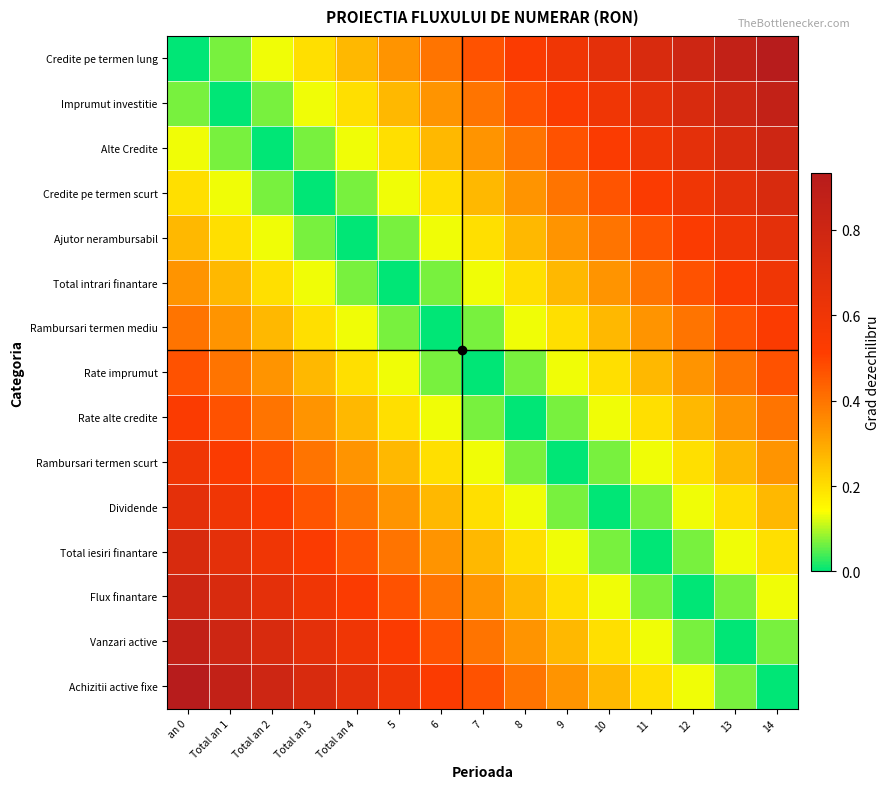

What is the spread (max minus min) of values at 5?

0.6